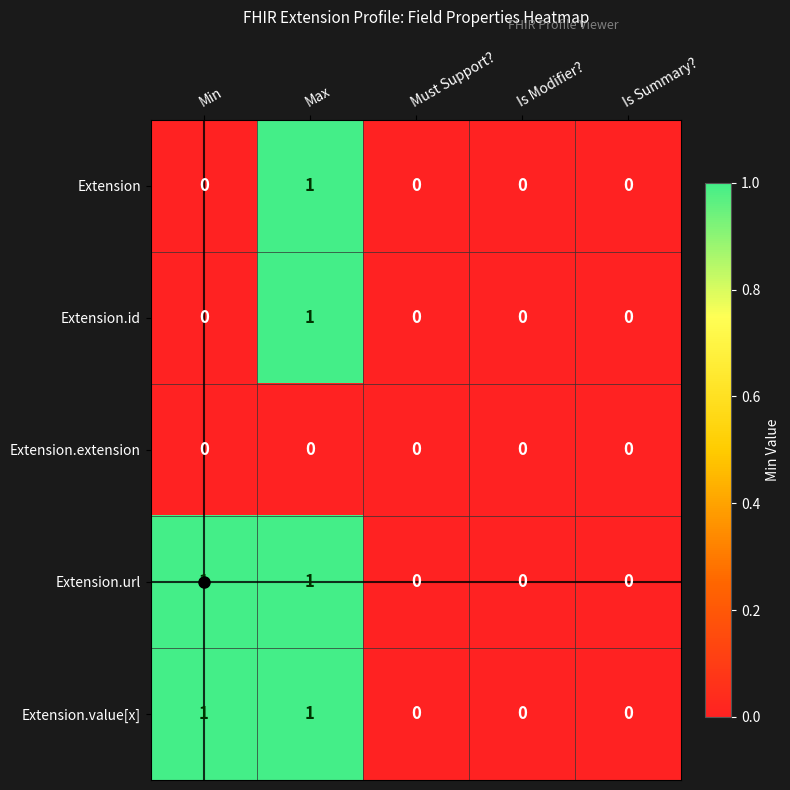

At which label does Extension reach its peak?

Max